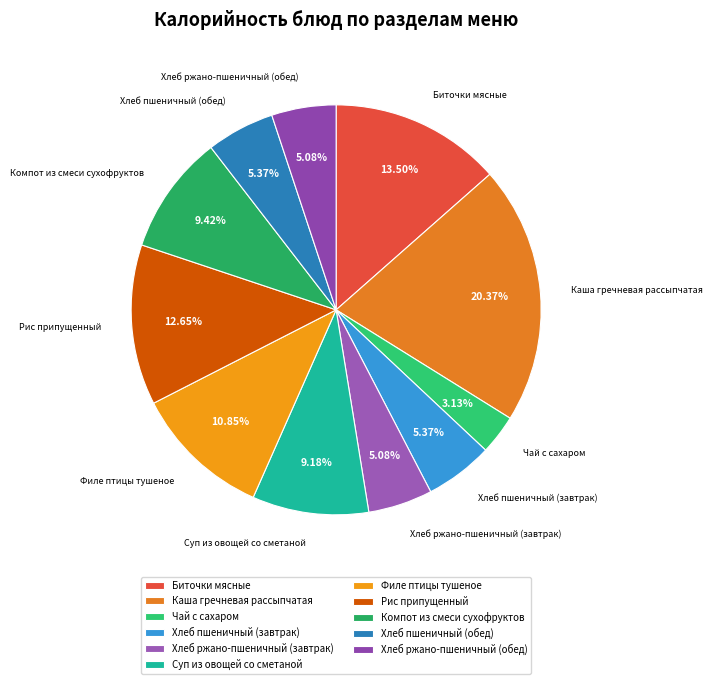

How many slices are in this pie chart?

11